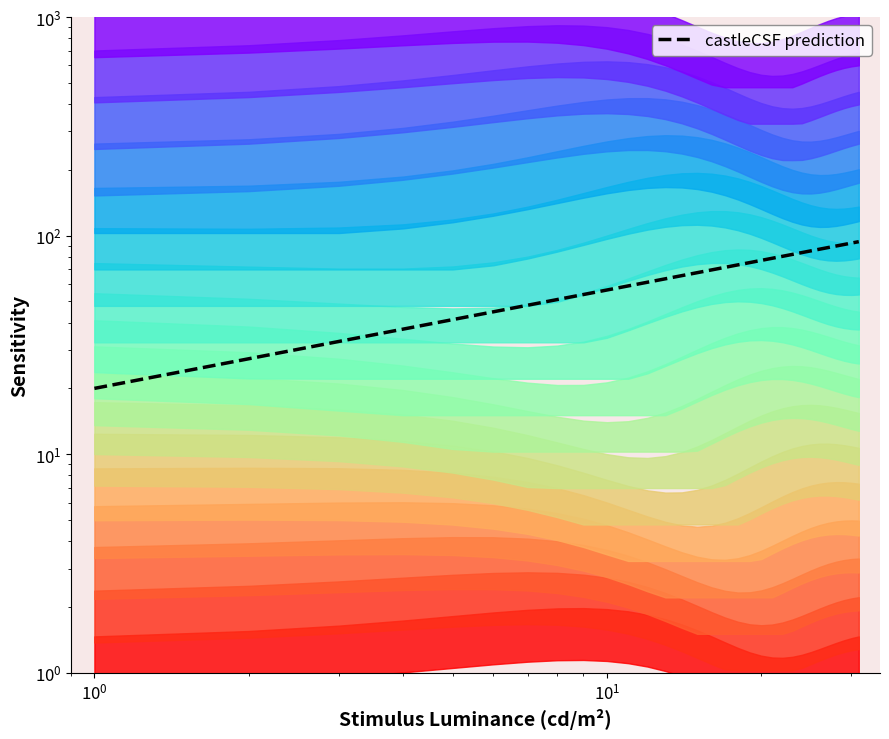

Count the number of values greater than 69.

16